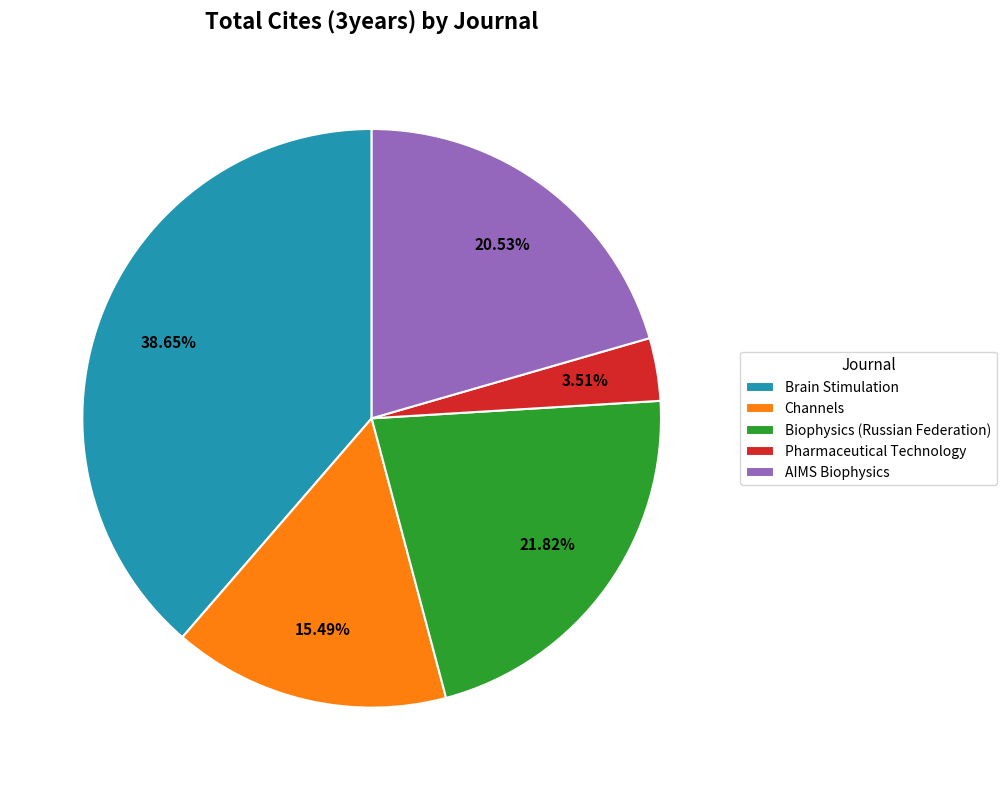

Does Channels account for over 50% of the chart?

No